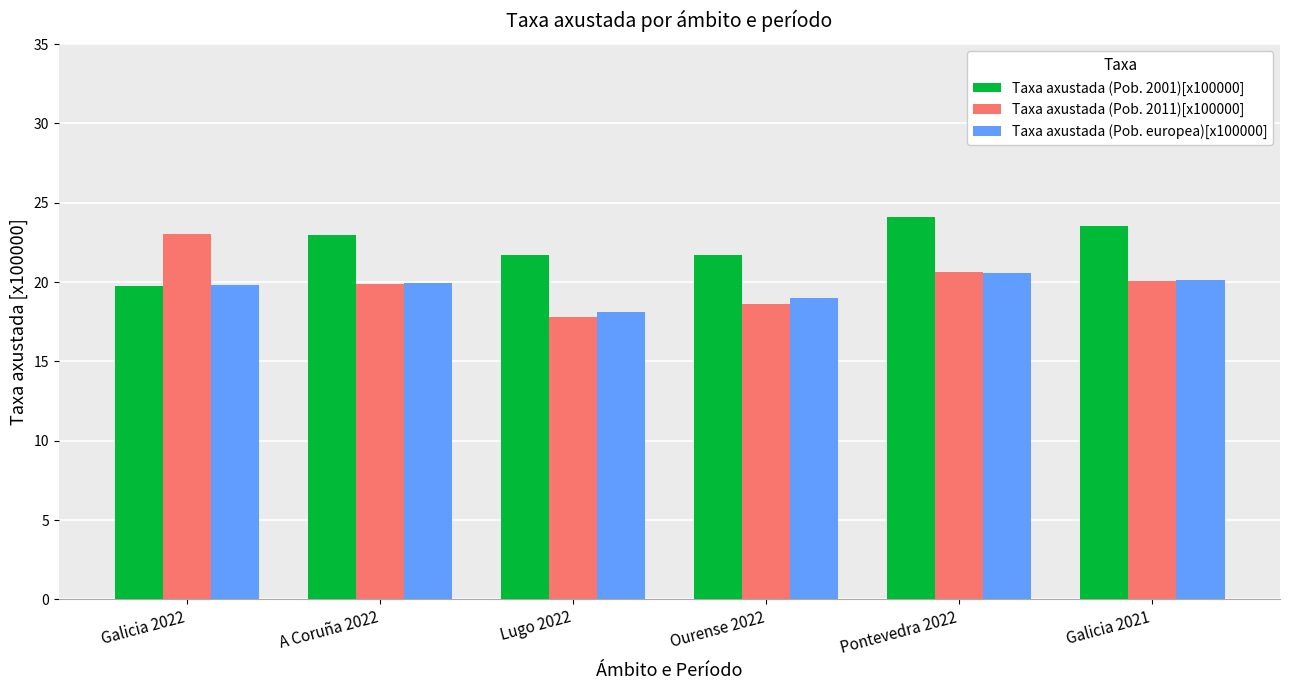

What is the spread (max minus min) of values at Ourense 2022?

3.1